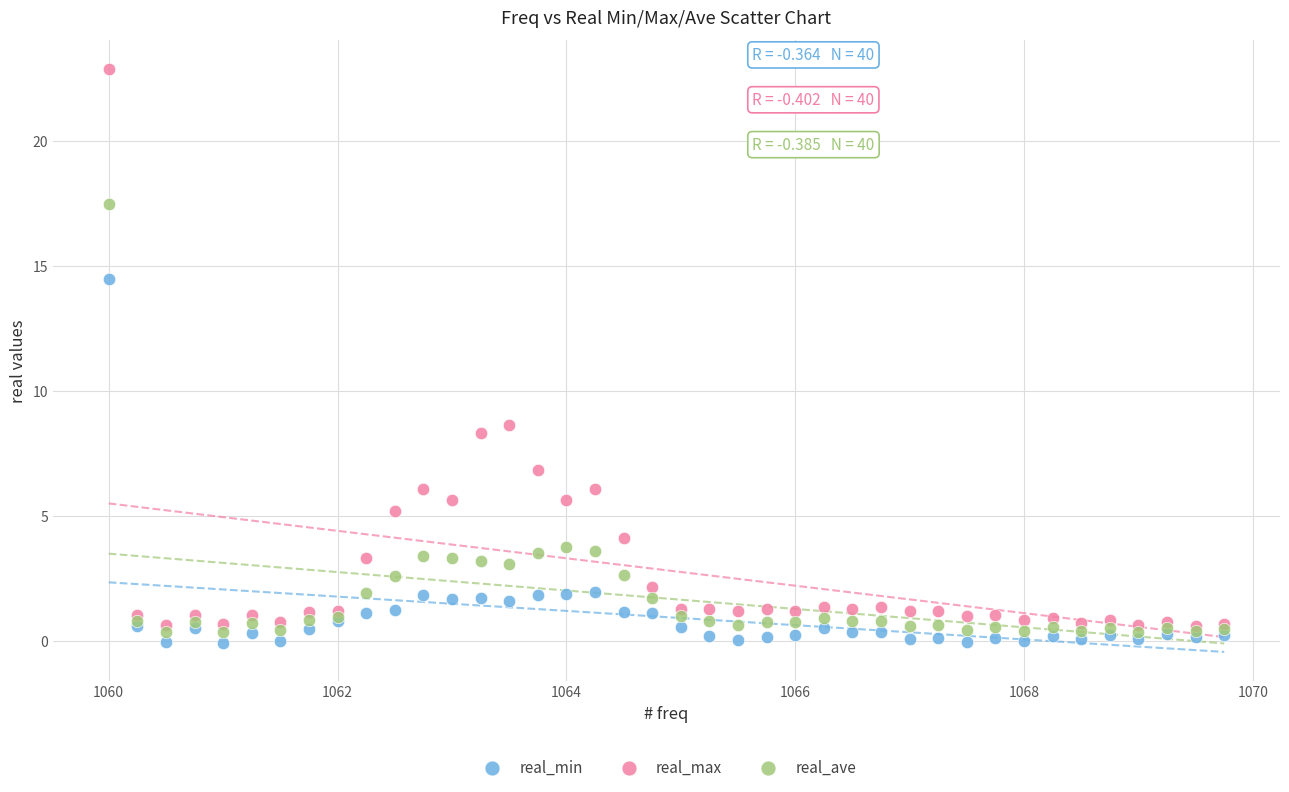

Across all series, what Y value is closest to 11?

8.6